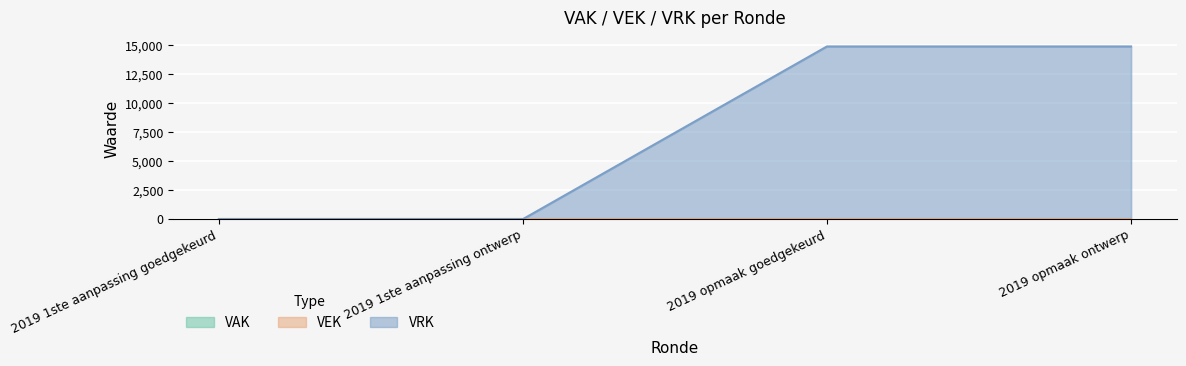

True or false: VEK has more than 2 points higher than both neighbors.

False